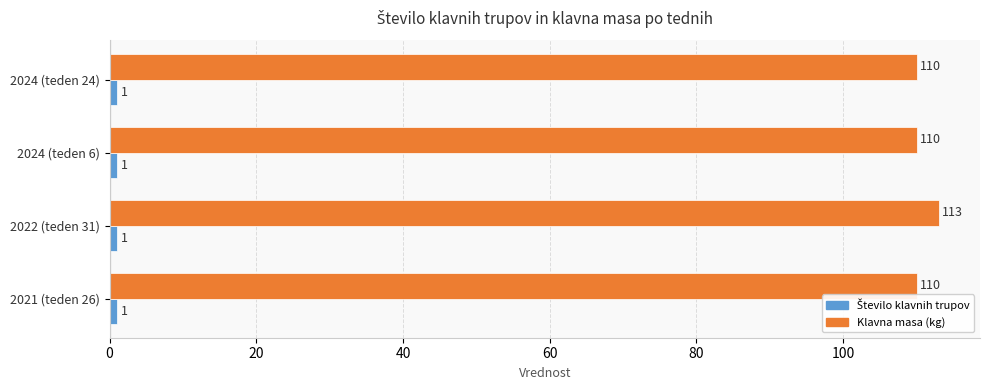

What is the sum of the Klavna masa (kg) values at 2022 (teden 31) and 2024 (teden 24)?

223